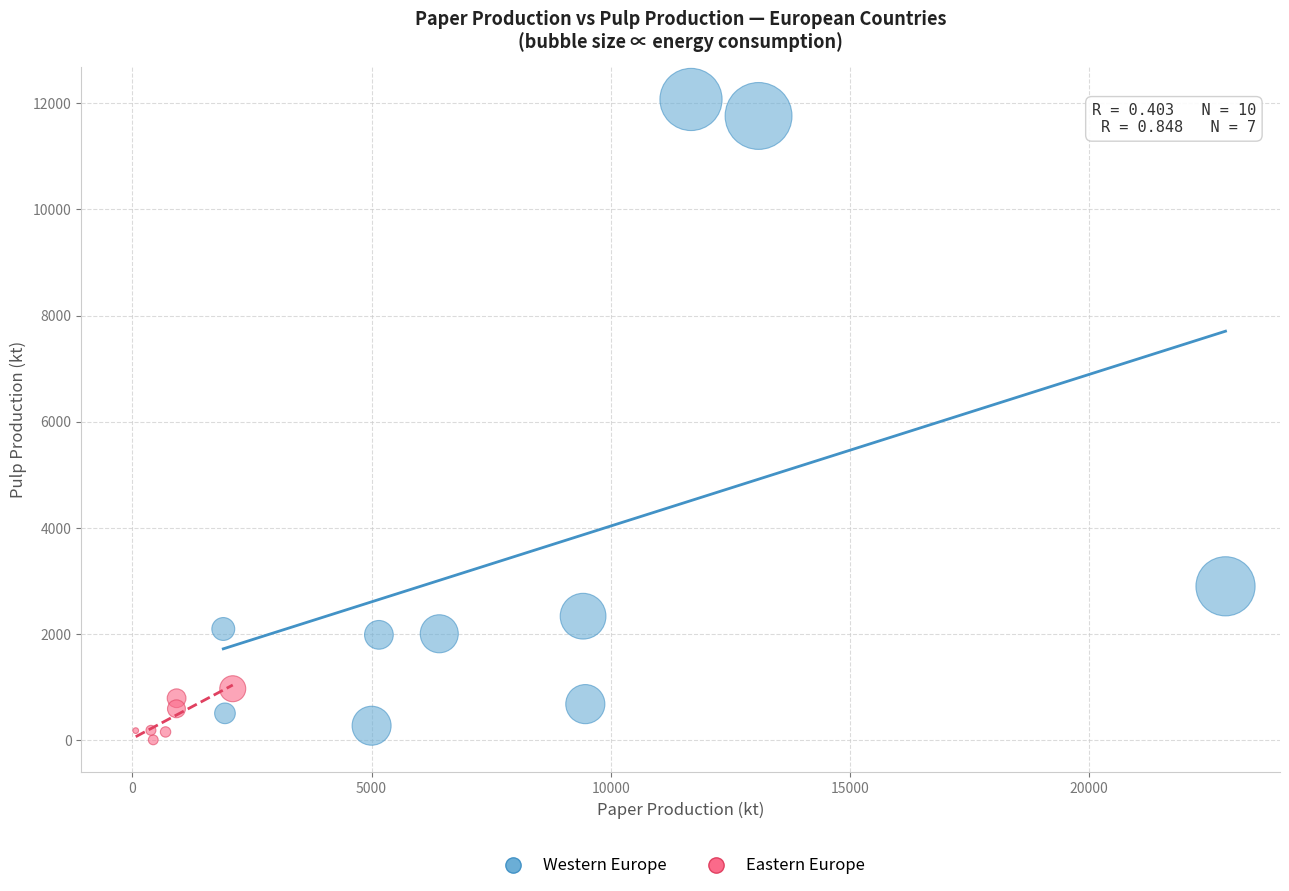

What are all the series names shown in the legend?

Western Europe, Eastern Europe